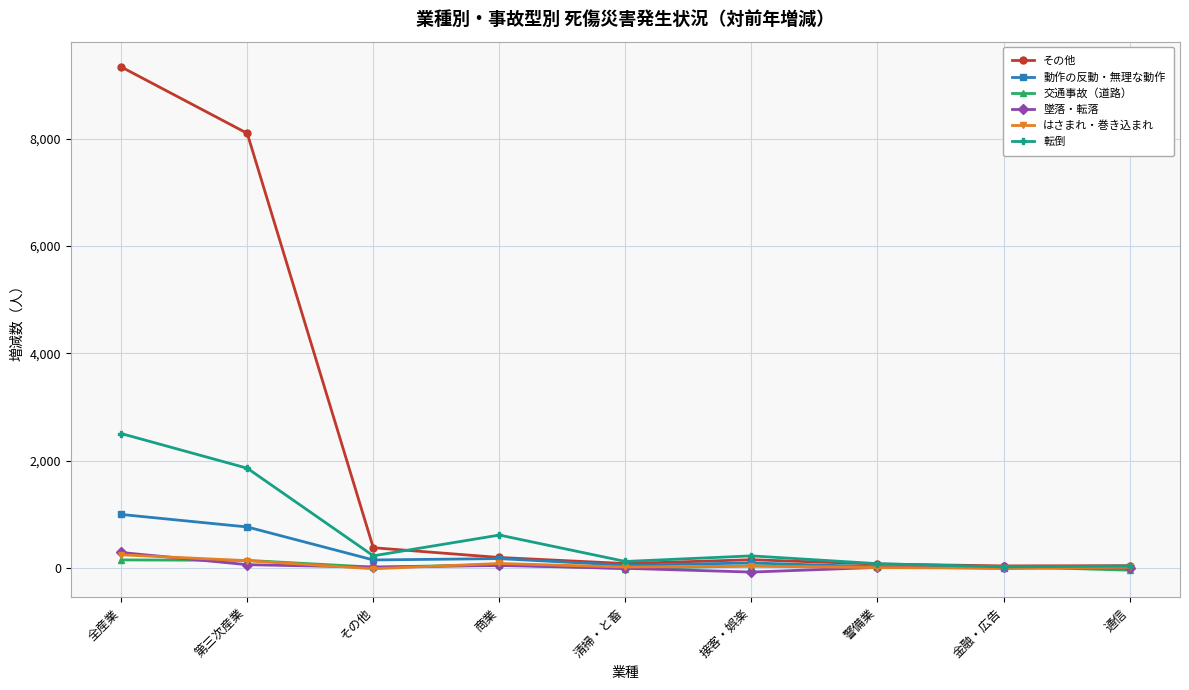

Which series has the widest spread of values?

その他